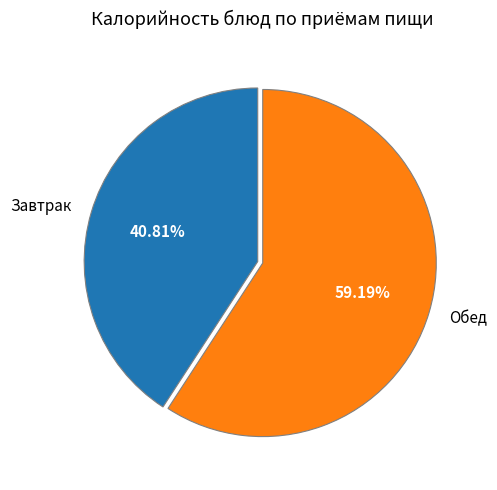

Rank the categories by value from highest to lowest.

Обед, Завтрак